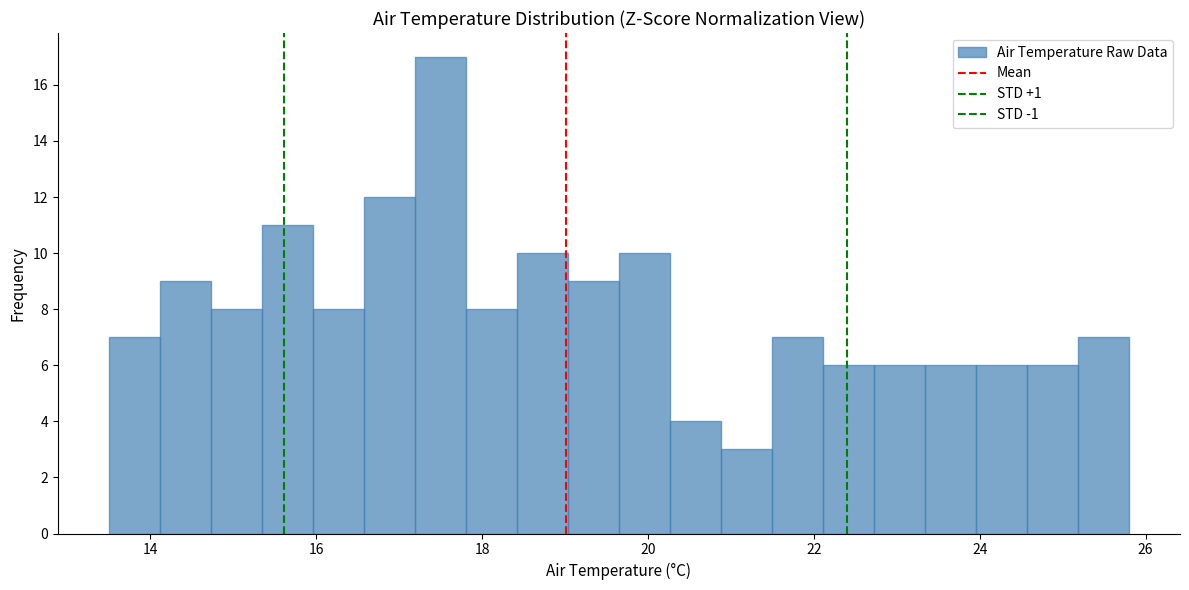

Around what value on the x-axis is the tallest bar? Give the approximate position of its centre, as read against the axis.

17.4